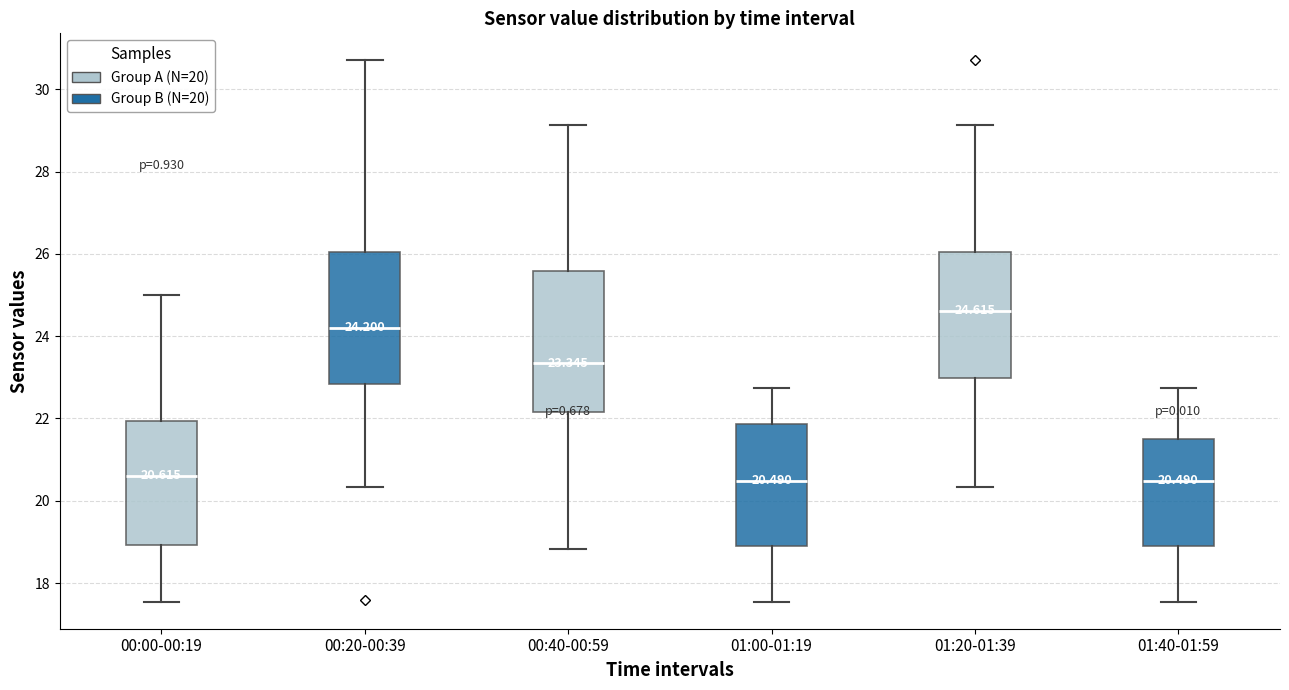

Which box's median line is the highest?

01:20-01:39